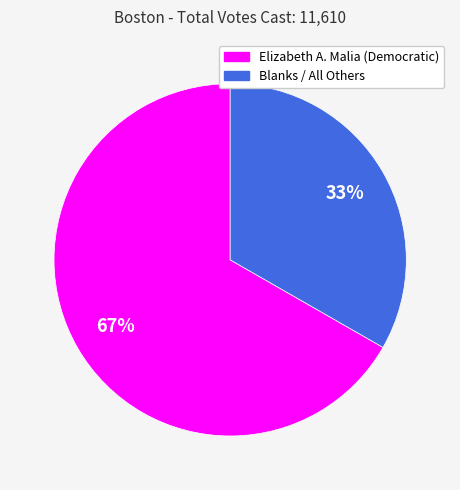

To the nearest percent, what is the combined percentage of Elizabeth A. Malia (Democratic) and Blanks / All Others?

100%